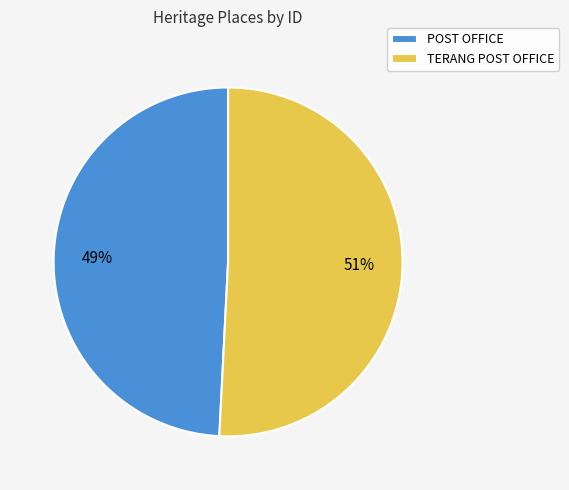

What is the majority slice?

TERANG POST OFFICE